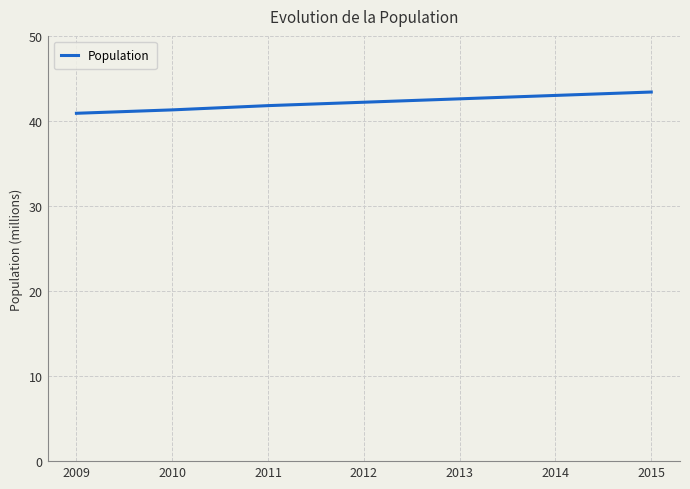

What is the difference between the values at 2010 and 2013?

1.3